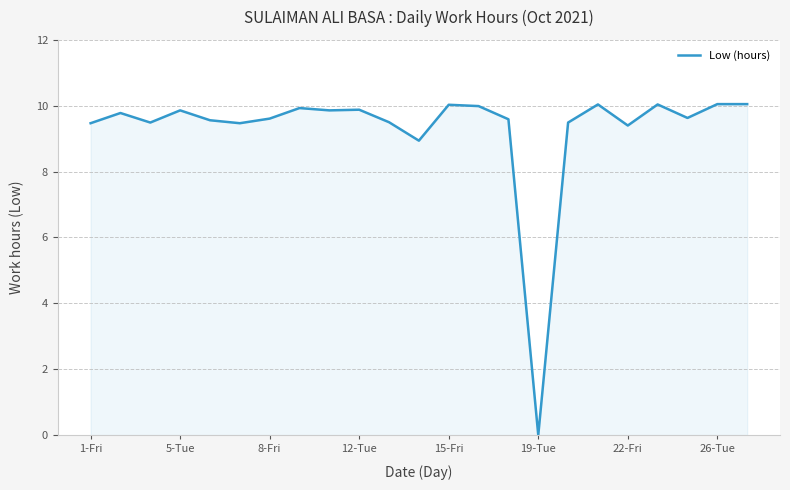

Is this an area chart (filled region under the line)?

Yes